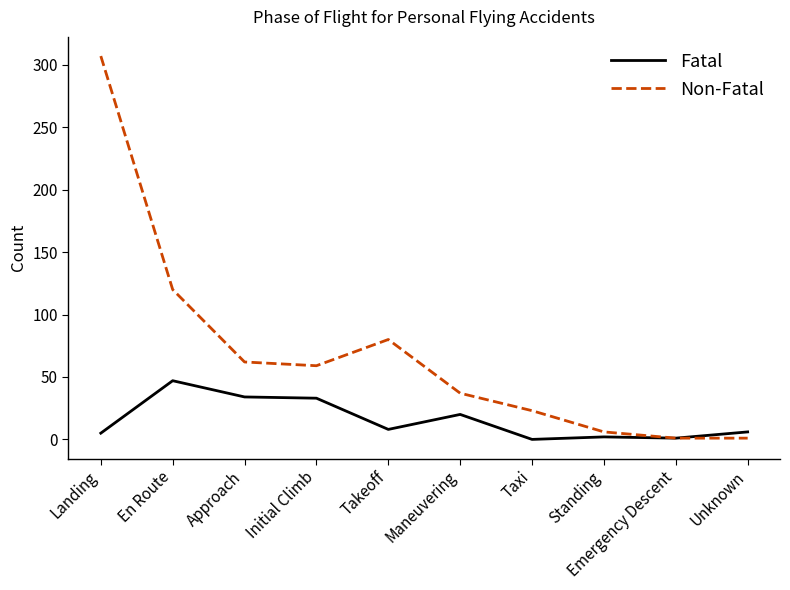

True or false: Non-Fatal has a value of 80 at Takeoff.

True